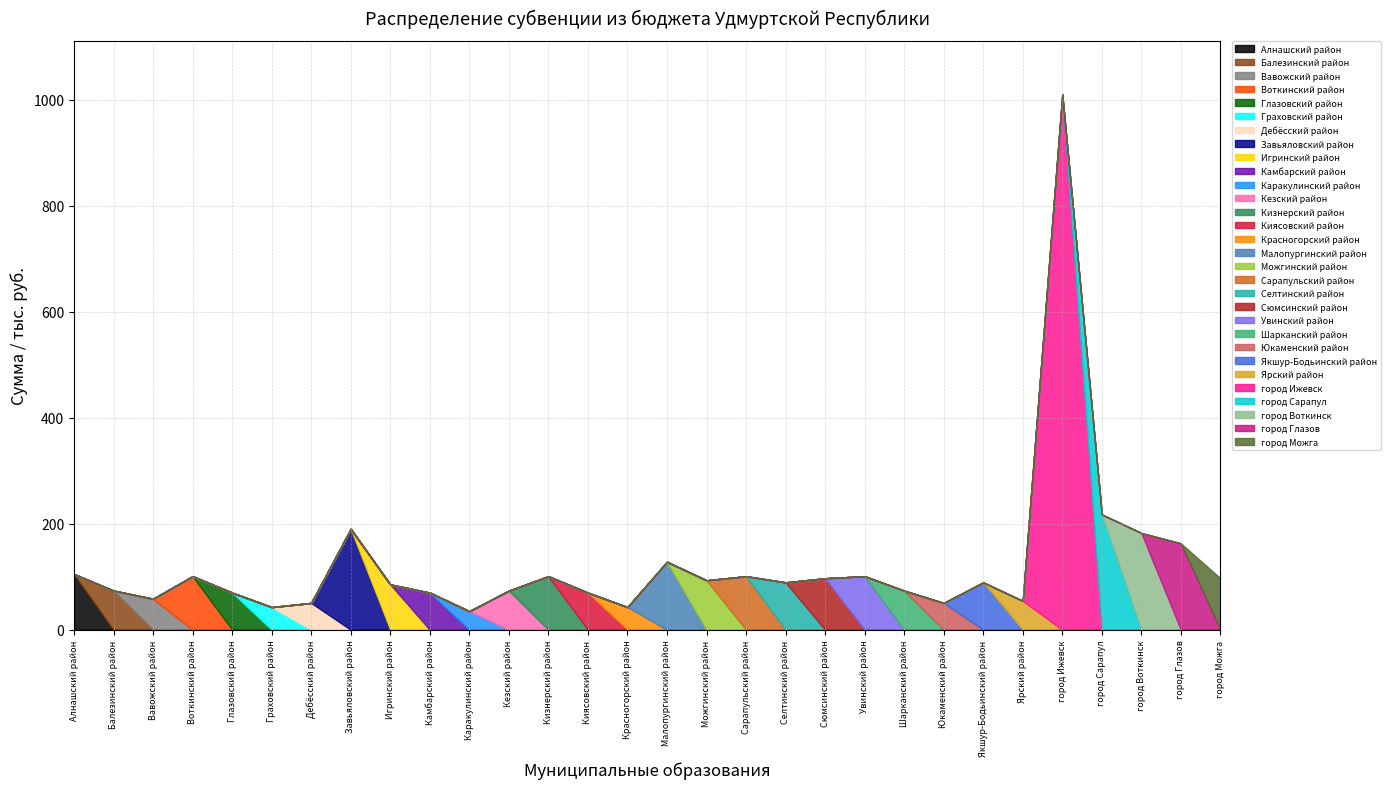

What is the label of the 25th point from the right?

Граховский район